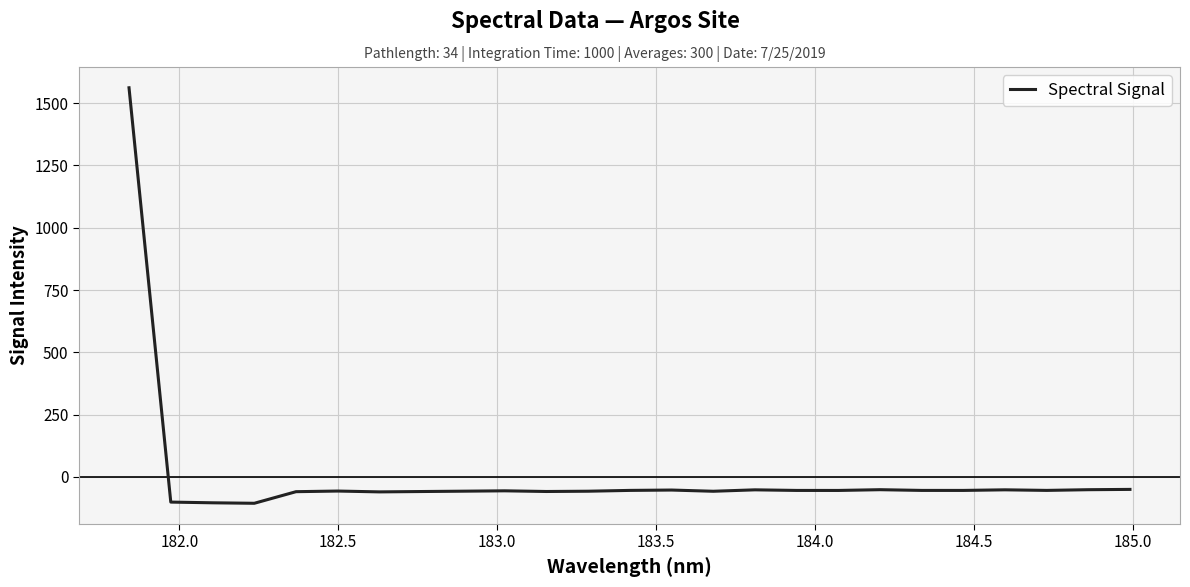

What is the minimum value shown in the chart?

-105.5